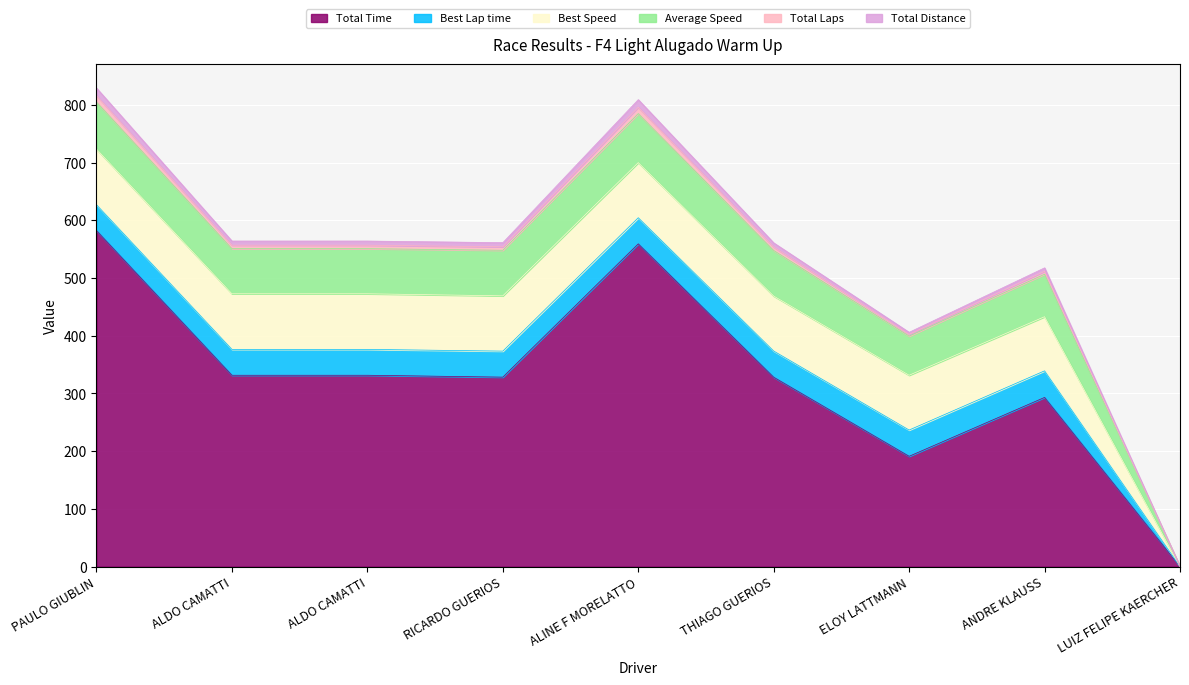

What is the difference between the maximum and minimum values in the Best Lap time series?

46.1